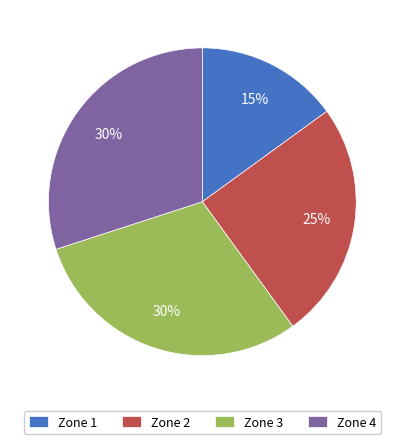

True or false: Zone 3 accounts for 39% of the total.

False